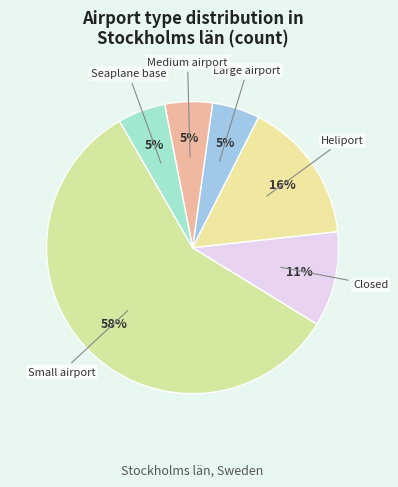

The Heliport slice represents 9% of the pie. True or false?

False